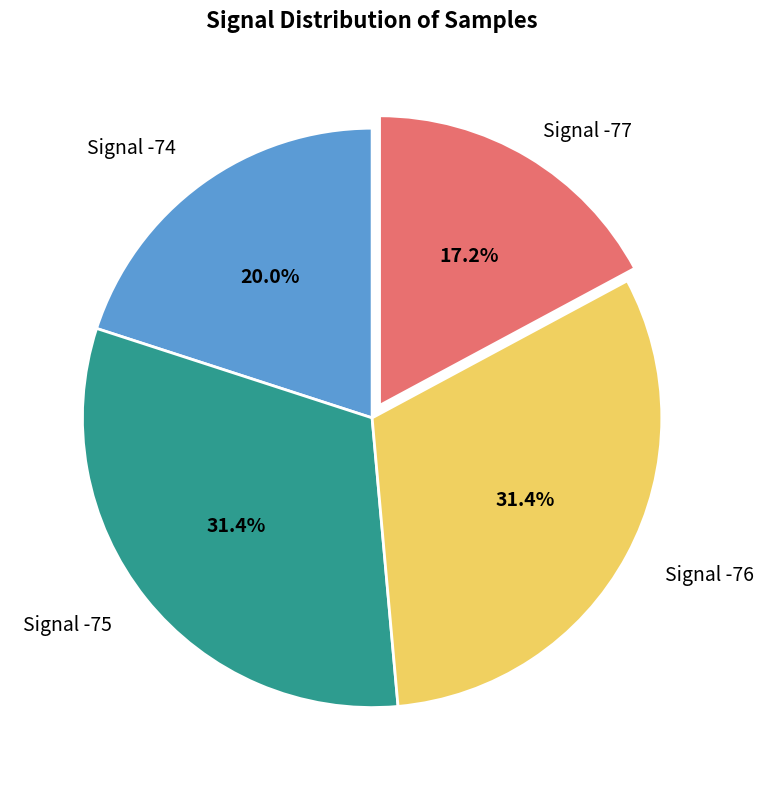

Is there a majority slice in this chart?

No